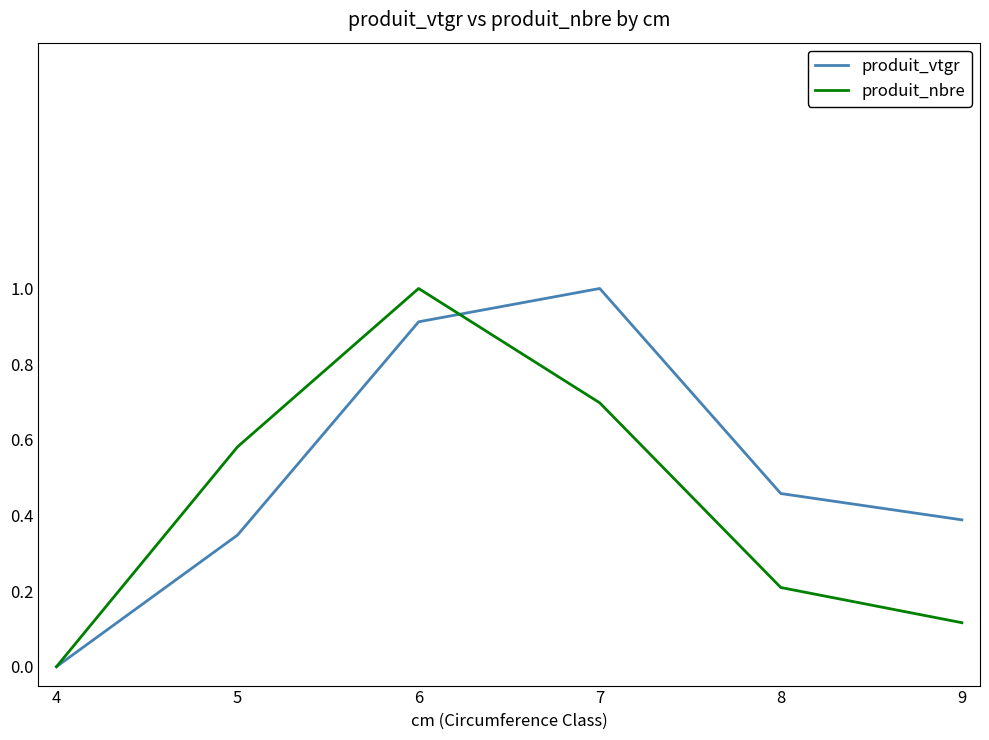

How many interior local peaks does the produit_vtgr series have?

1